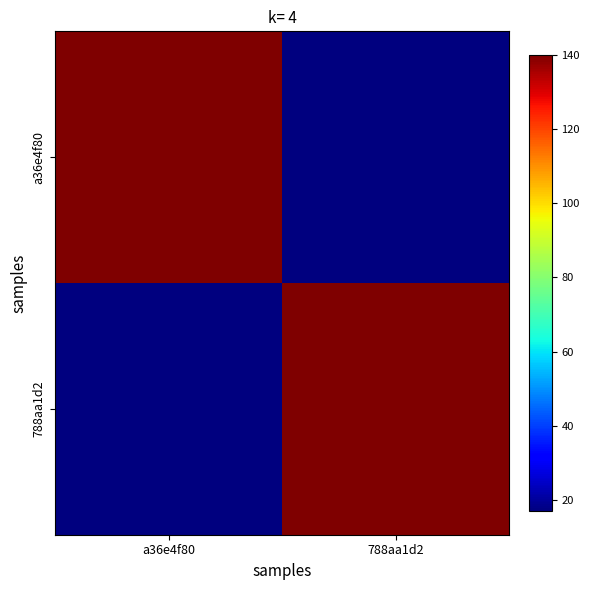

Reading left to right, extract all data points from this chart.

a36e4f80: a36e4f80=140	788aa1d2=17
788aa1d2: a36e4f80=17	788aa1d2=140